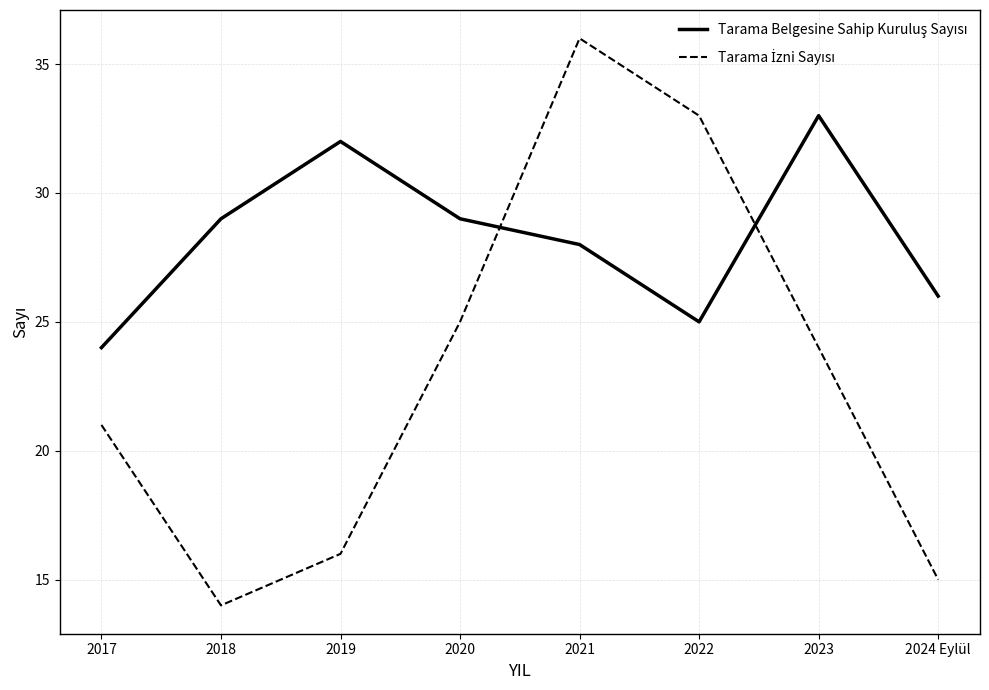

At which category is the sum across all series the highest?

2021